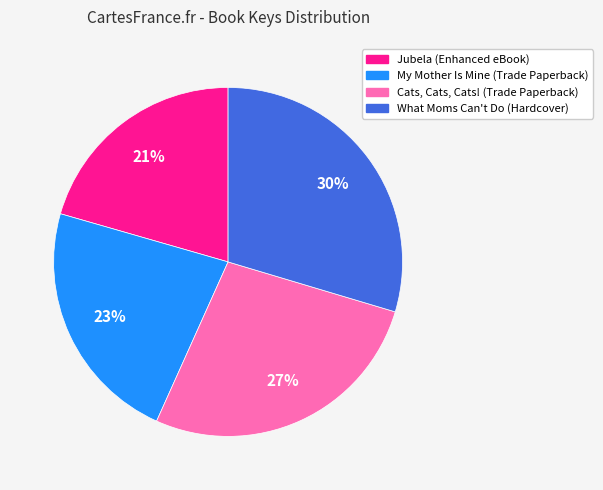

Is the sum of Jubela (Enhanced eBook) and What Moms Can't Do (Hardcover) greater than half?

Yes